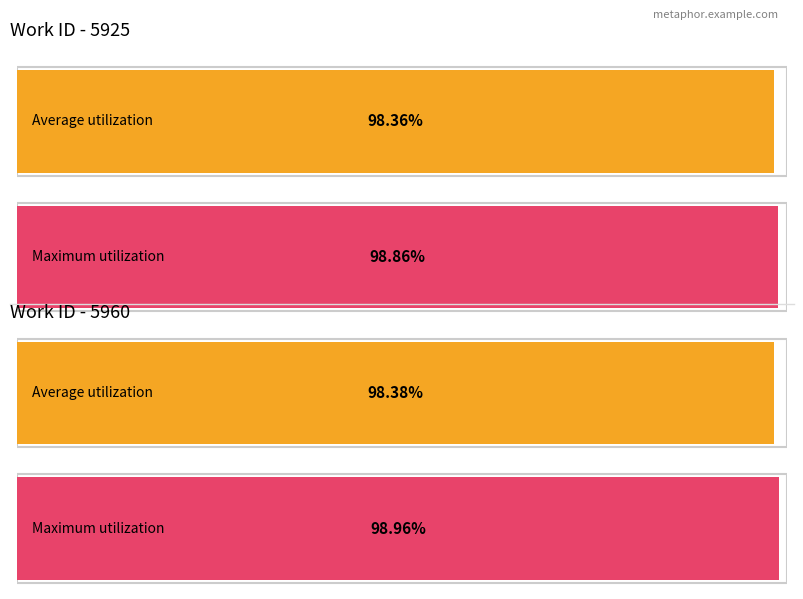

Which series changed the most between 2009-09-14 19:44:31 UTC and 2009-09-14 19:44:49 UTC?

Maximum utilization